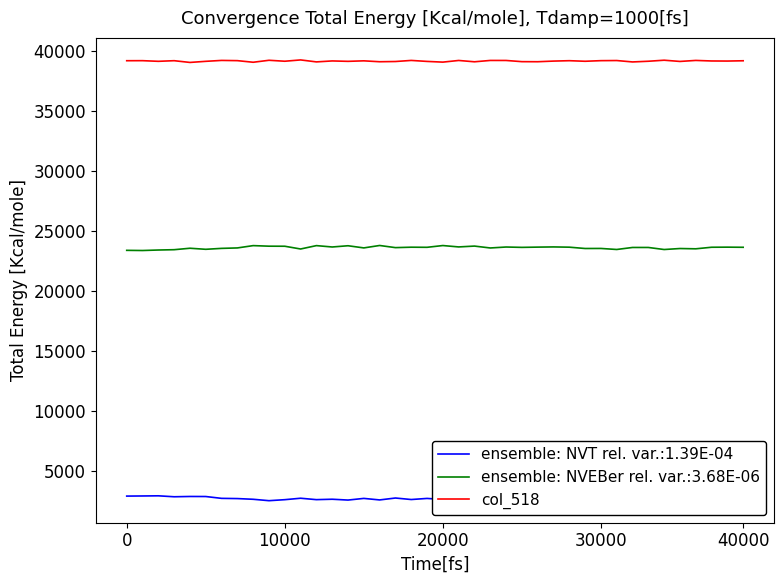

True or false: col_518 and ensemble: NVEBer rel. var.:3.68E-06 cross at least once.

False